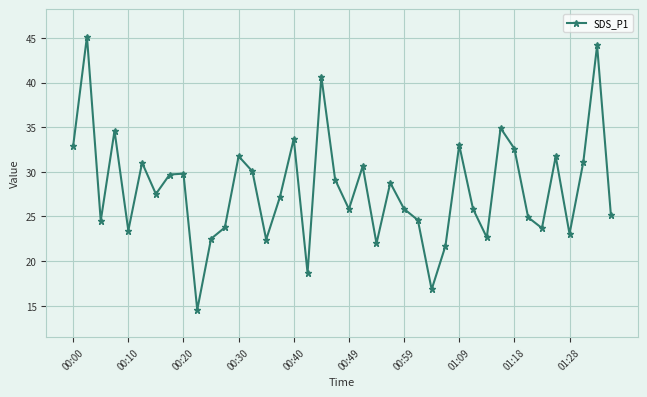

What is the minimum value shown in the chart?

14.6